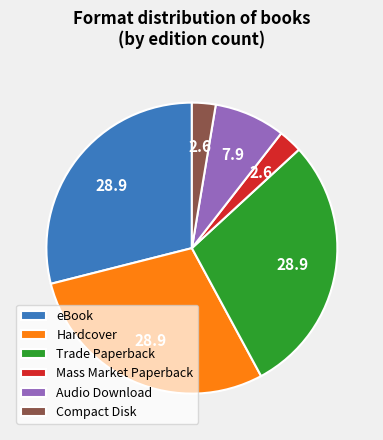

True or false: Audio Download accounts for 1% of the total.

False